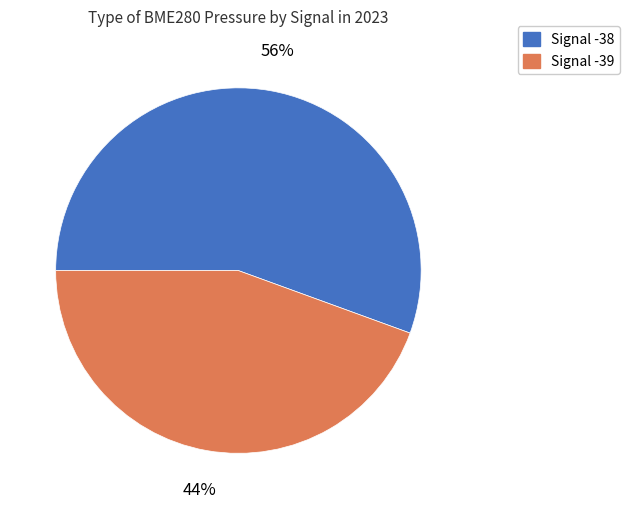

To the nearest percent, what portion does Signal -38 represent?

56%